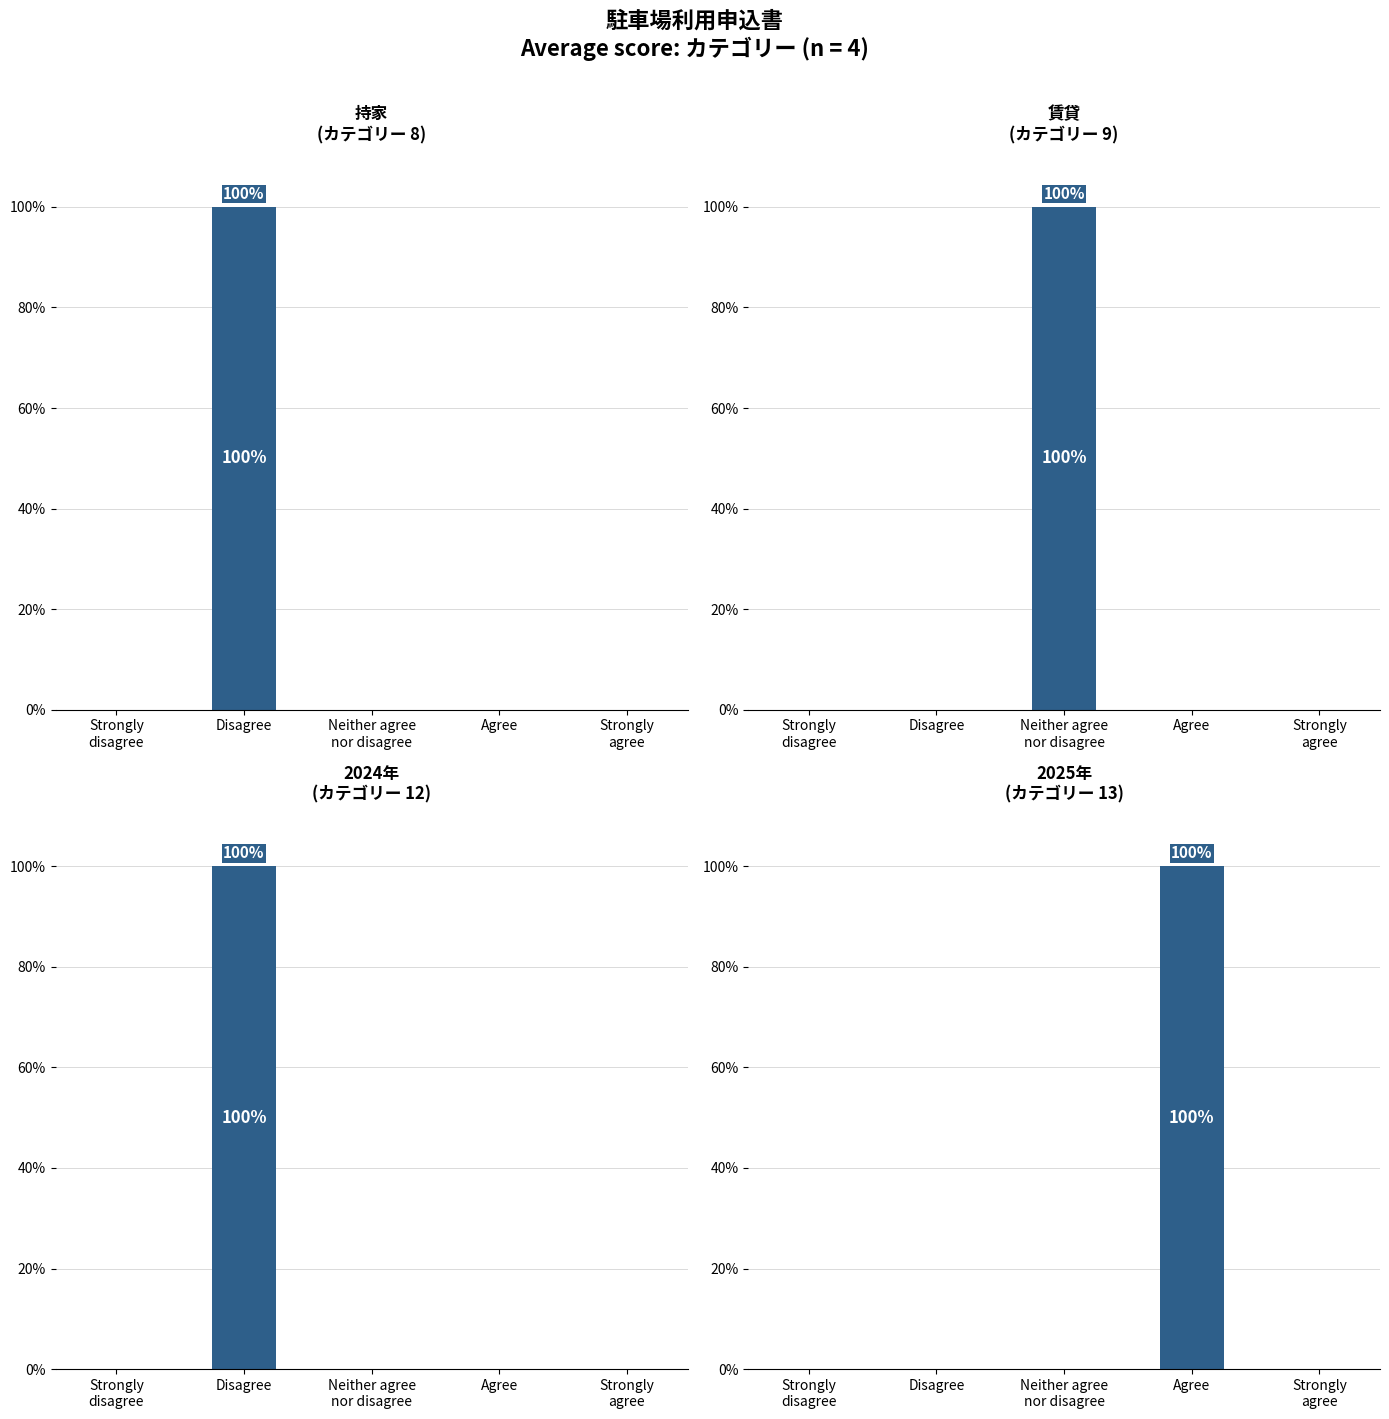

Which category has the highest value across all series?

Disagree